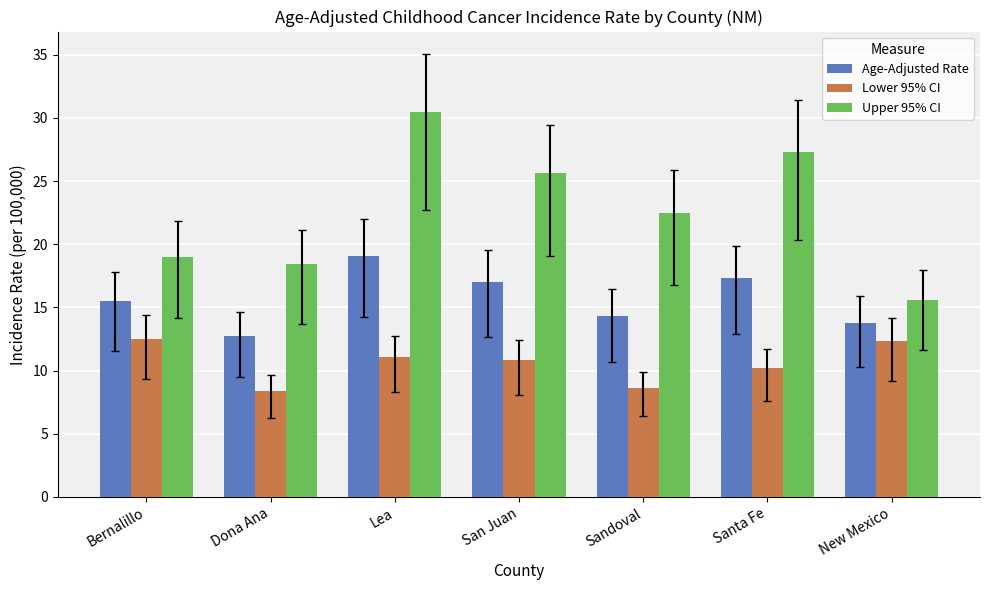

What is the average value of the Age-Adjusted Rate series?

15.7